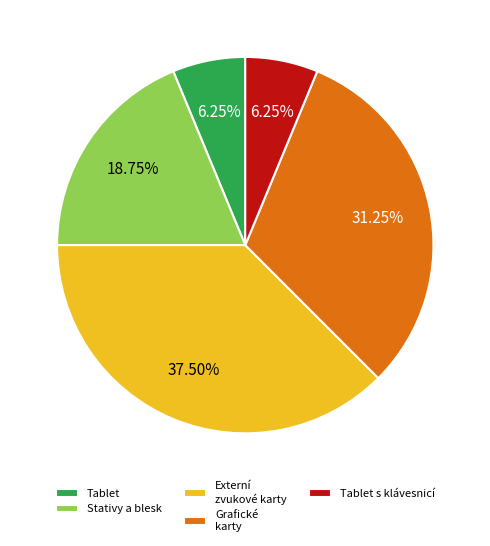

Count the number of slices in the pie.

5